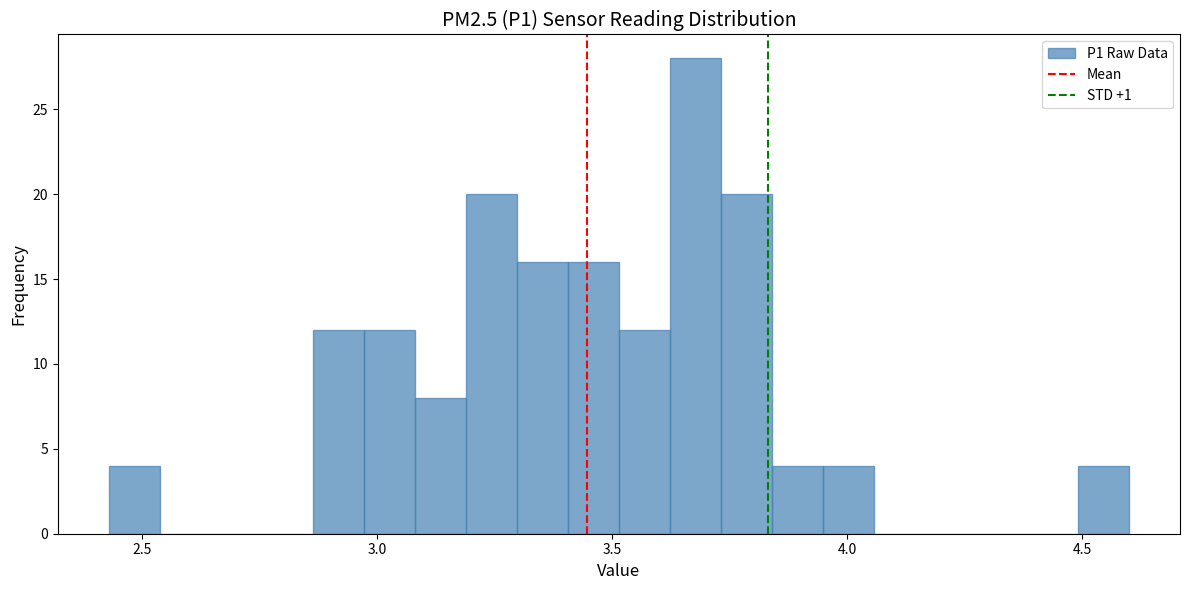

Around what value on the x-axis is the tallest bar? Give the approximate position of its centre, as read against the axis.

3.70